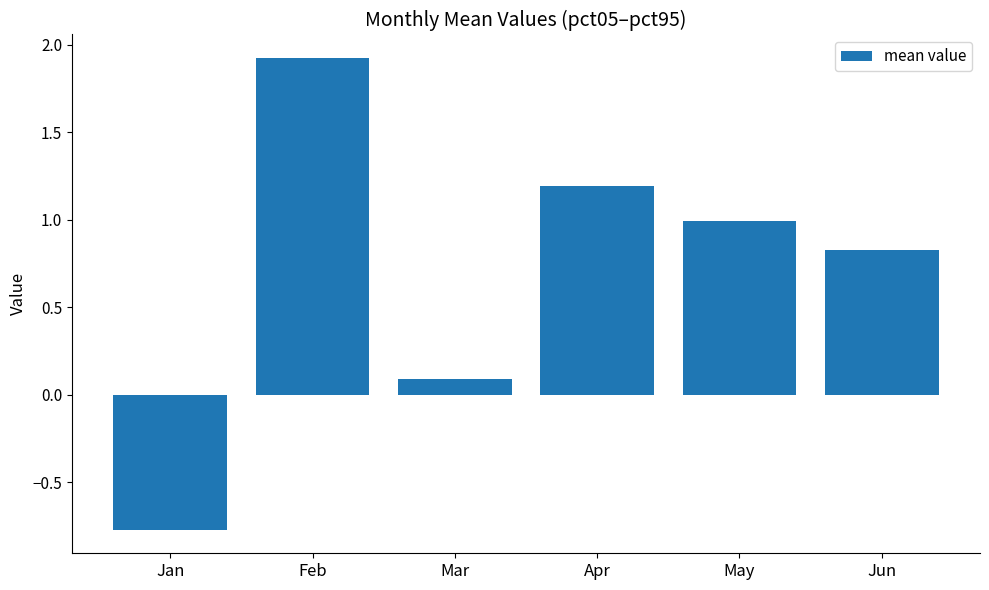

How many data points are less than 0?

1